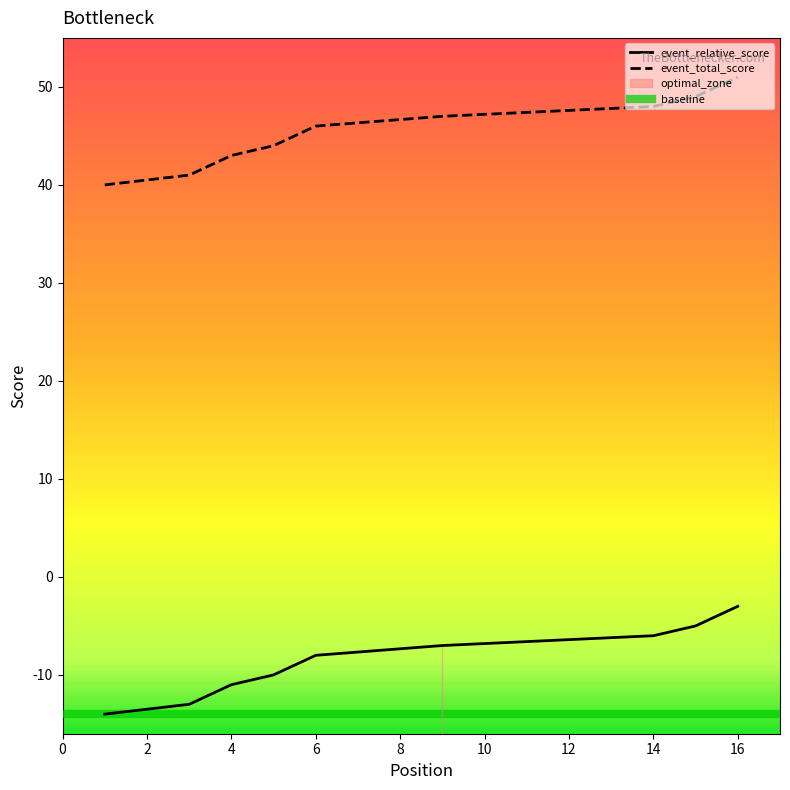

What is the difference between the second highest and second lowest values in the event_relative_score series?

9